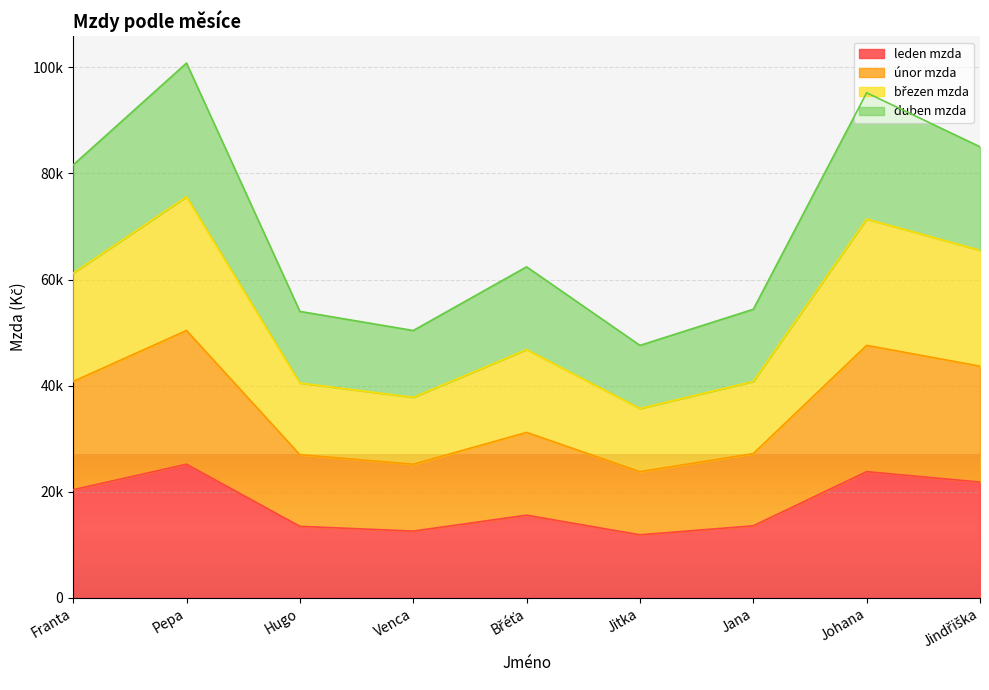

Count the number of categories in the chart.

9